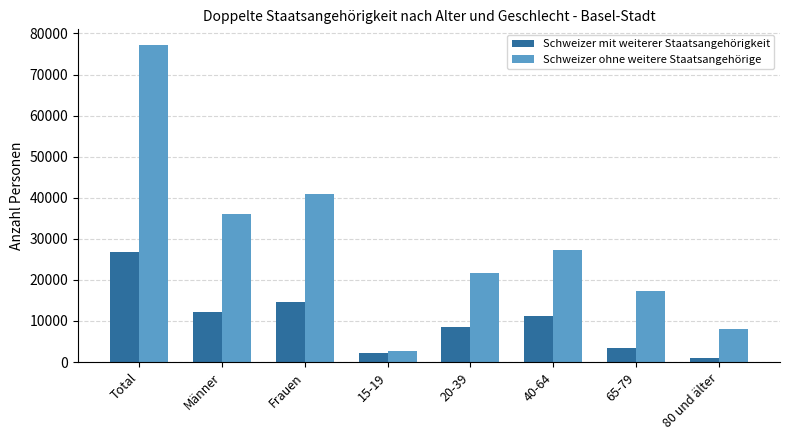

What is the value of the Schweizer mit weiterer Staatsangehörigkeit bar at the 6th from the left?

11230.3